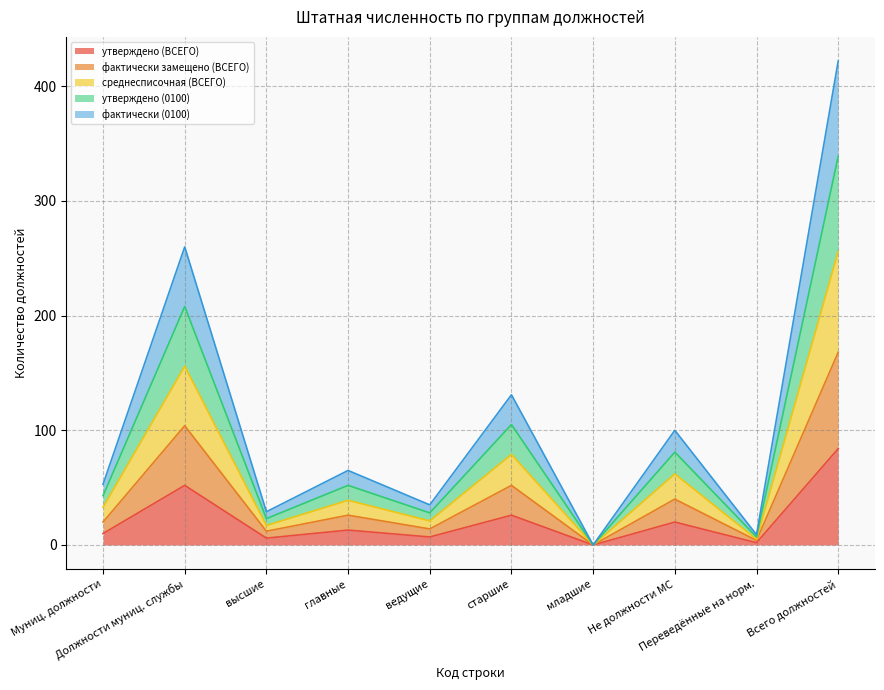

Is it true that утверждено (ВСЕГО) equals -49 at младшие?

False